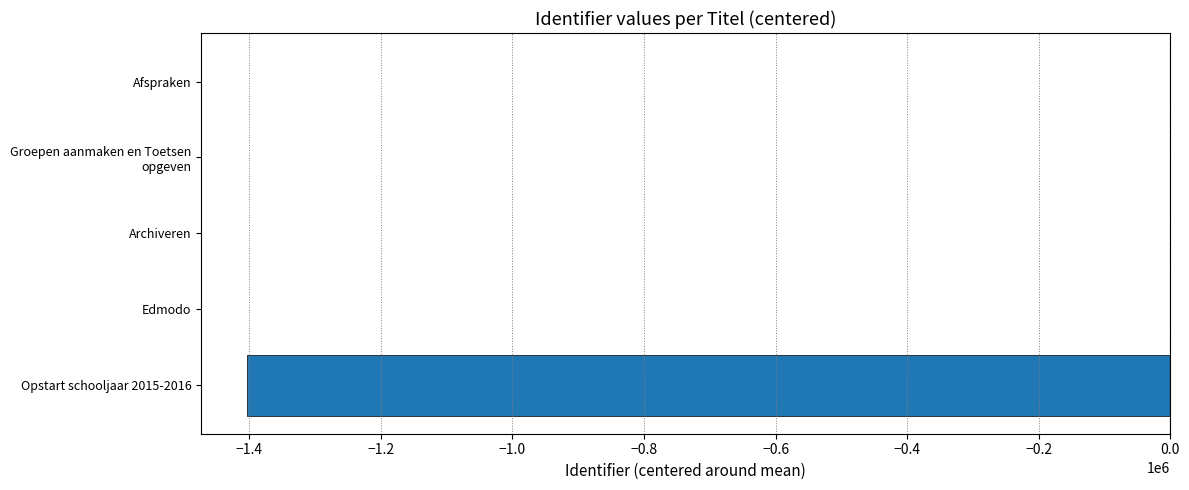

What is the sum of all values?

-1403025.5